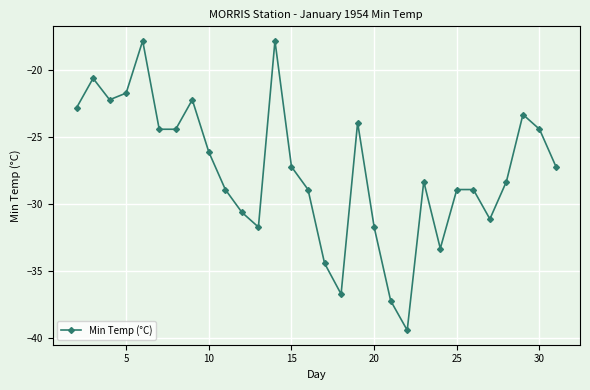

True or false: there are more than 0 points higher than both neighbors.

True